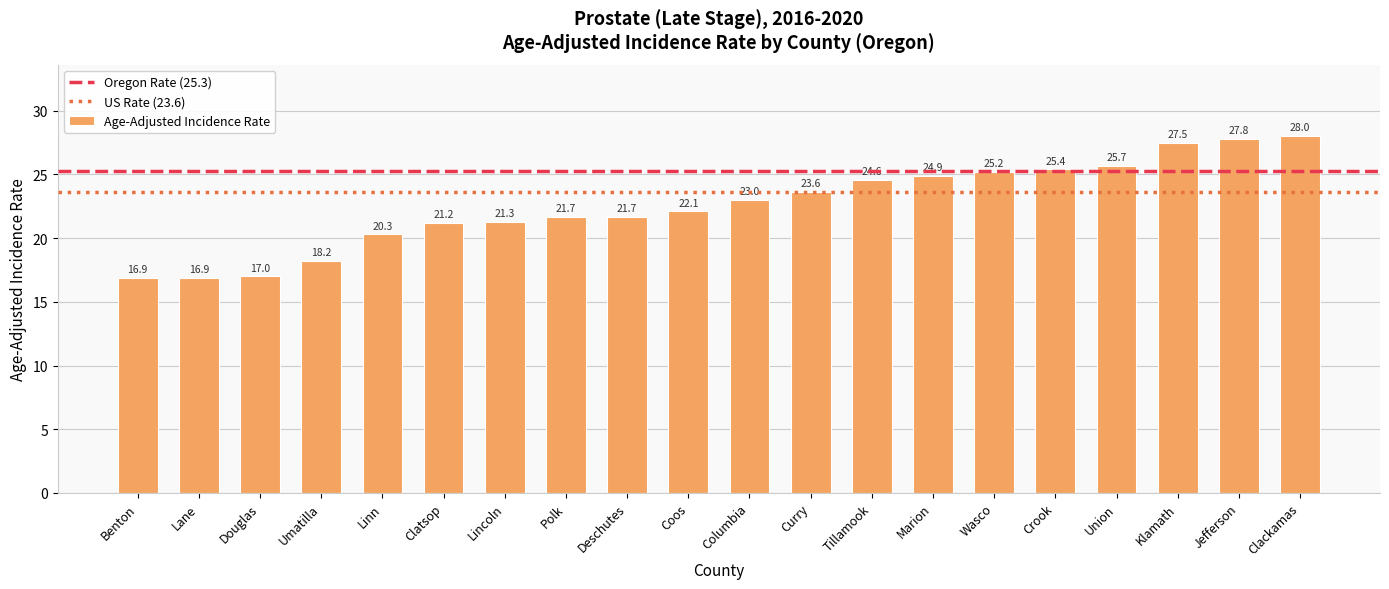

What is the ratio of the value at Klamath to the value at Columbia?

1.2